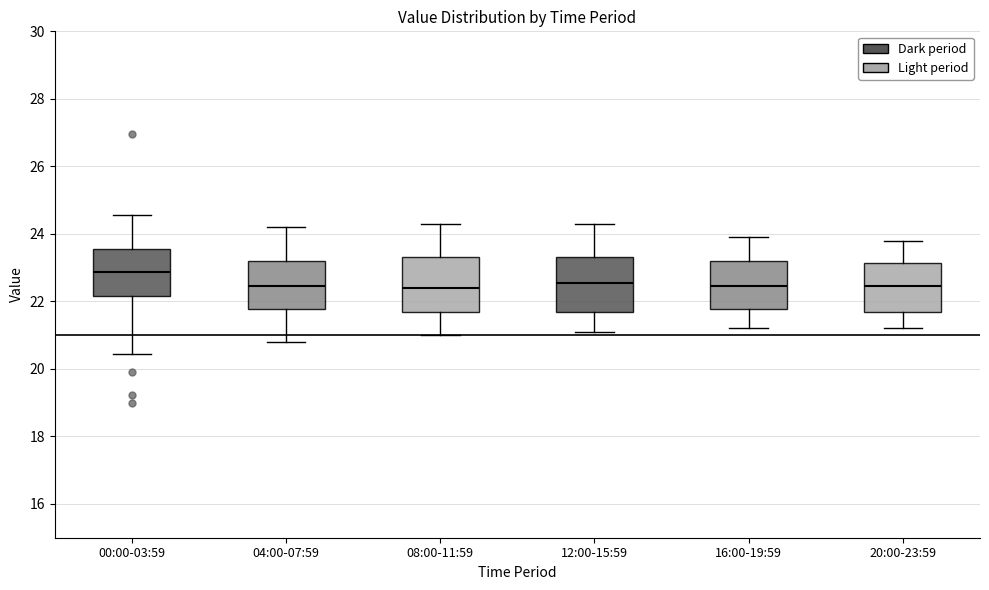

Reading left to right, transcribe this box plot: for each box, give where its median line is, the range the box spans, and where its two whiskers end, as read against the y-axis. The values are not printed on the chart, so give them approximately, as read against the axis.

00:00-03:59: median 22.8, box 22.2 to 23.6, whiskers 20.4 to 24.6
04:00-07:59: median 22.4, box 21.8 to 23.2, whiskers 20.8 to 24.2
08:00-11:59: median 22.4, box 21.8 to 23.4, whiskers 21.0 to 24.4
12:00-15:59: median 22.6, box 21.8 to 23.4, whiskers 21.2 to 24.4
16:00-19:59: median 22.4, box 21.8 to 23.2, whiskers 21.2 to 24.0
20:00-23:59: median 22.4, box 21.6 to 23.2, whiskers 21.2 to 23.8